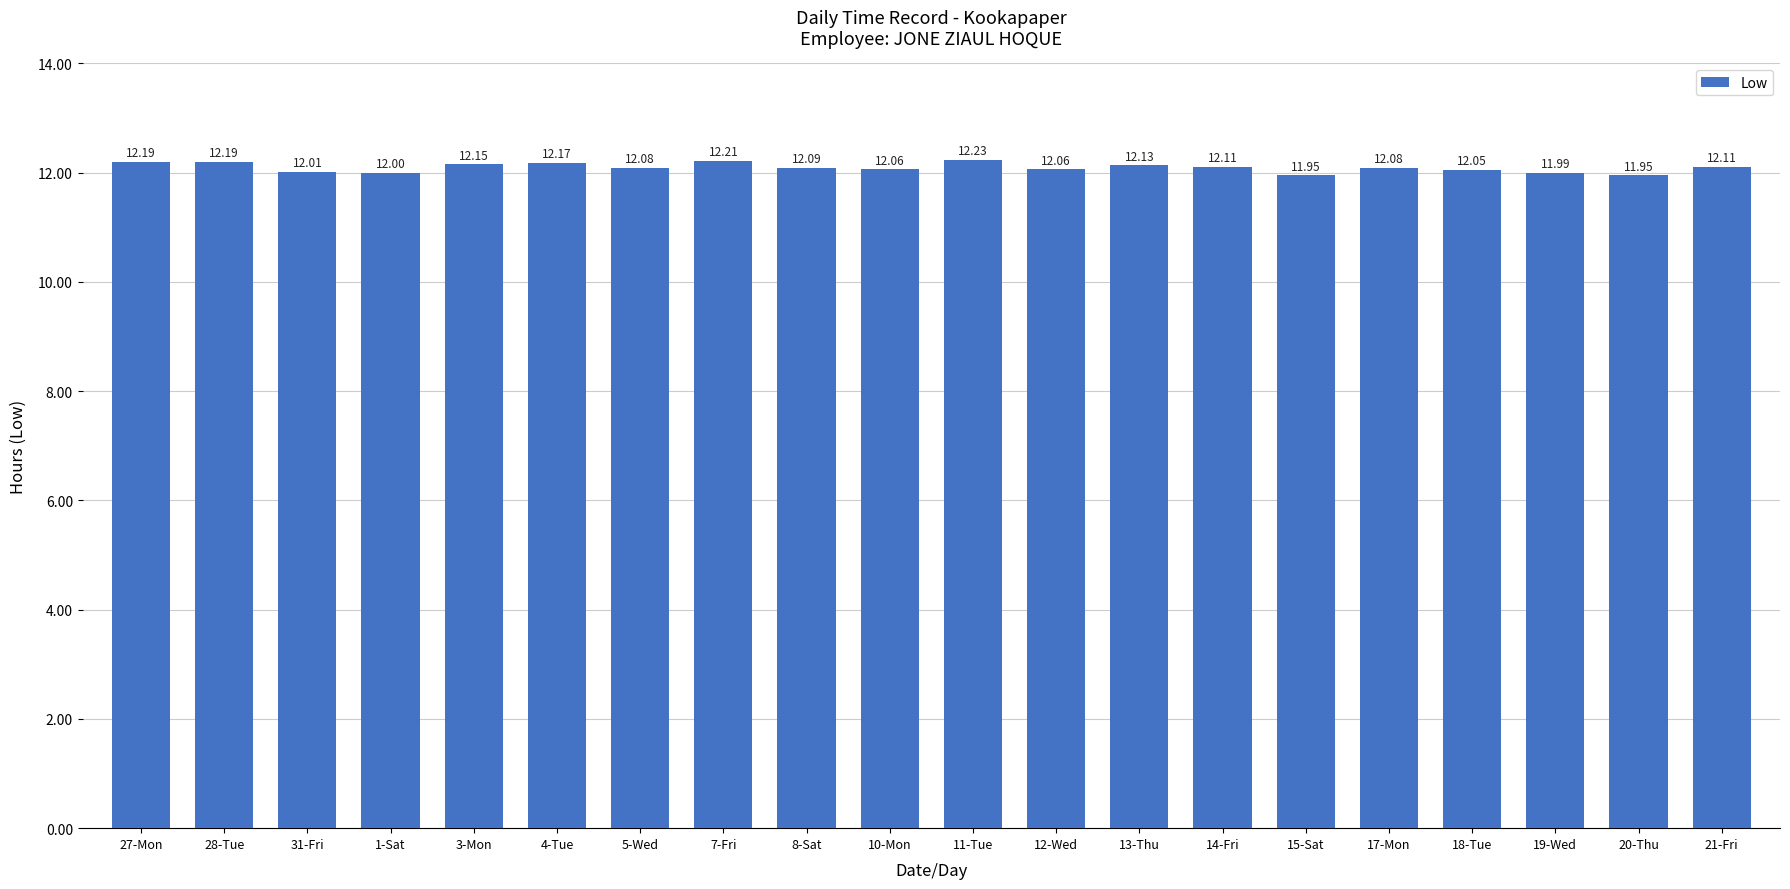

What is the difference between the second highest and minimum values?

0.3